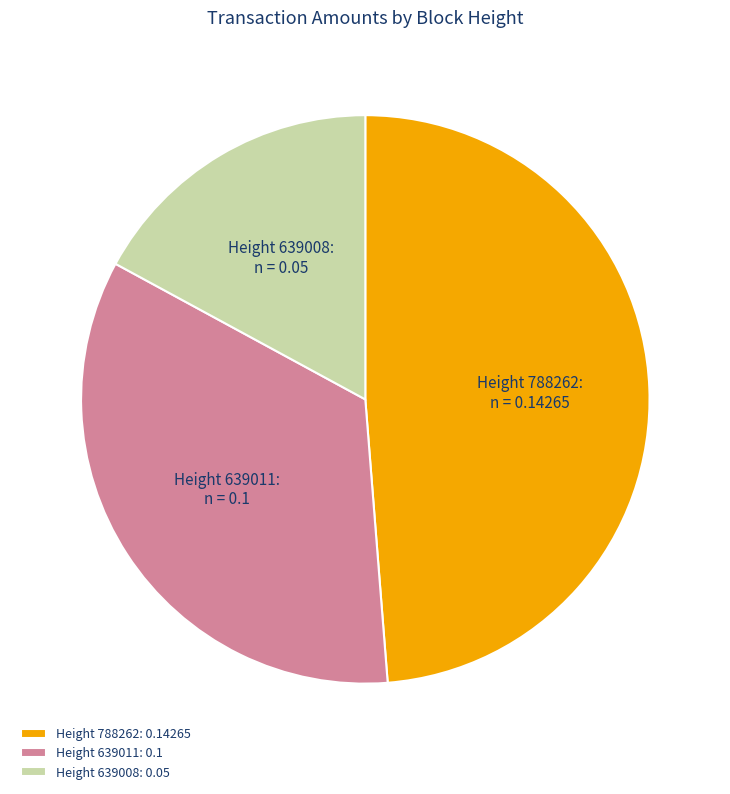

Is there any slice that represents more than half of the pie?

No